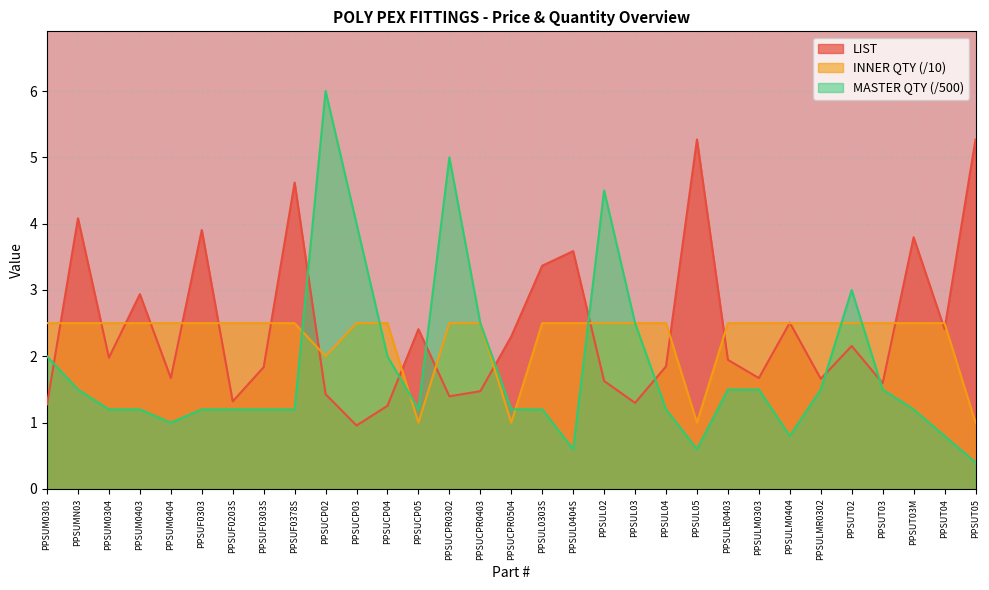

At which category does MASTER QTY reach its first local peak?

PPSUCP02